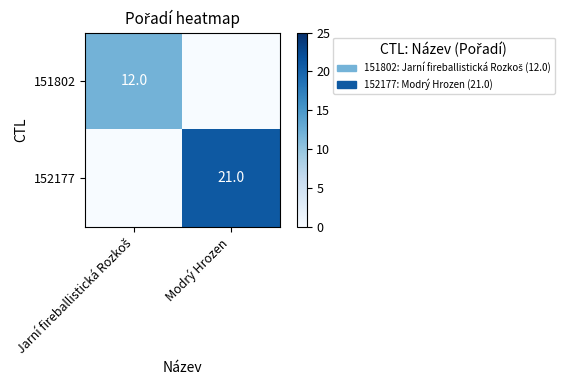

True or false: 152177 has a value of 29 at Modrý Hrozen.

False